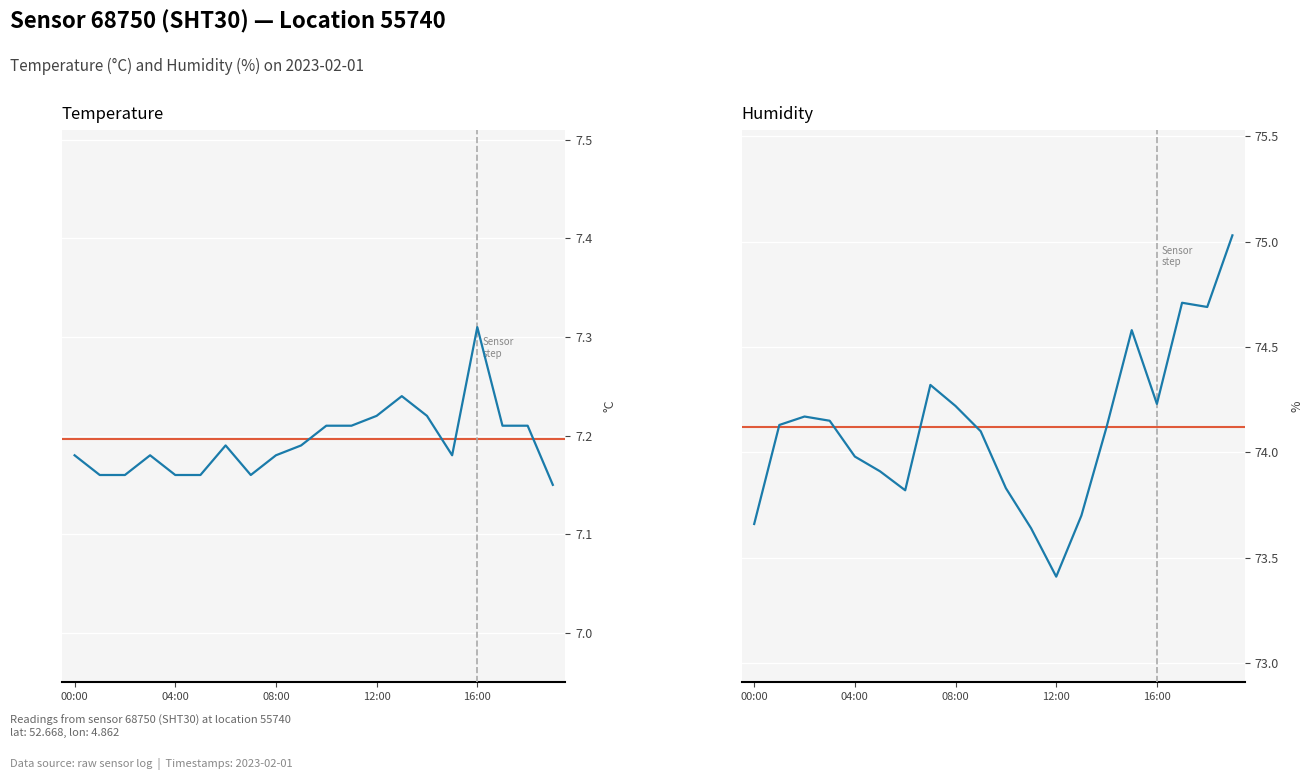

Is it true that humidity equals 21.2 at 12:00?

False